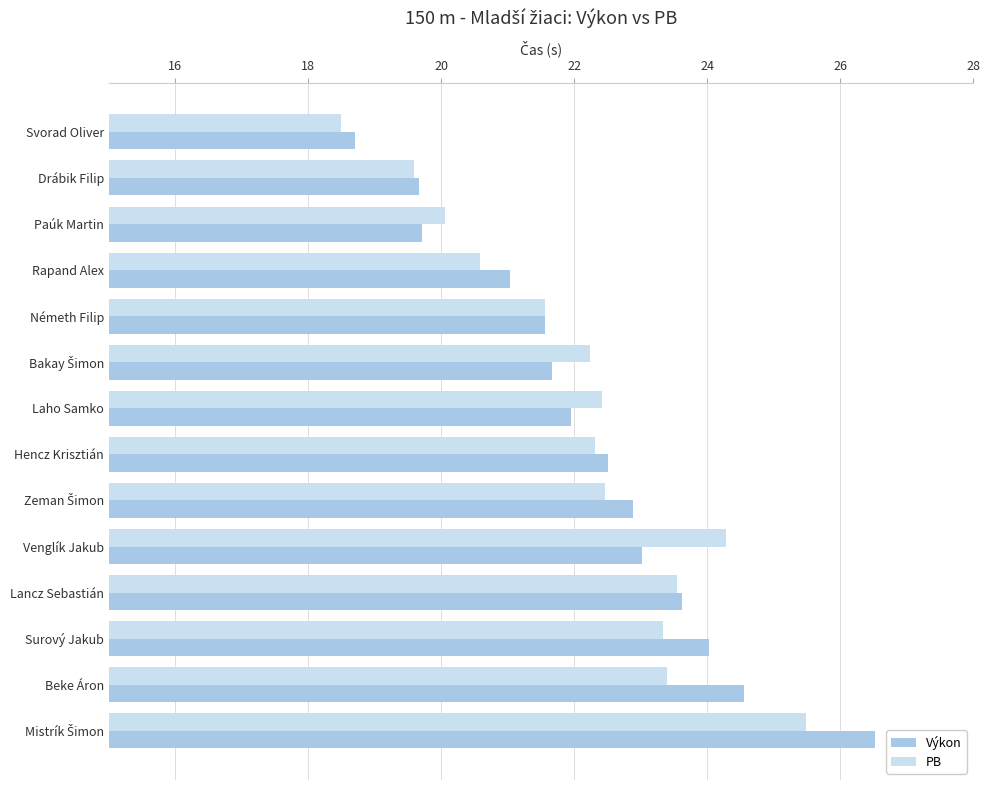

Which series has the widest spread of values?

Výkon